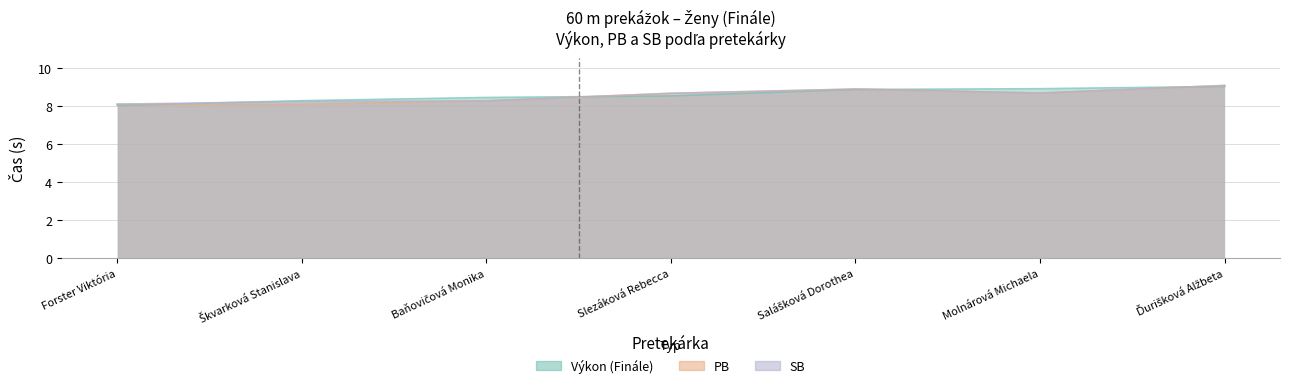

The Výkon (Finále) series shows 4.2 at Molnárová Michaela. True or false?

False